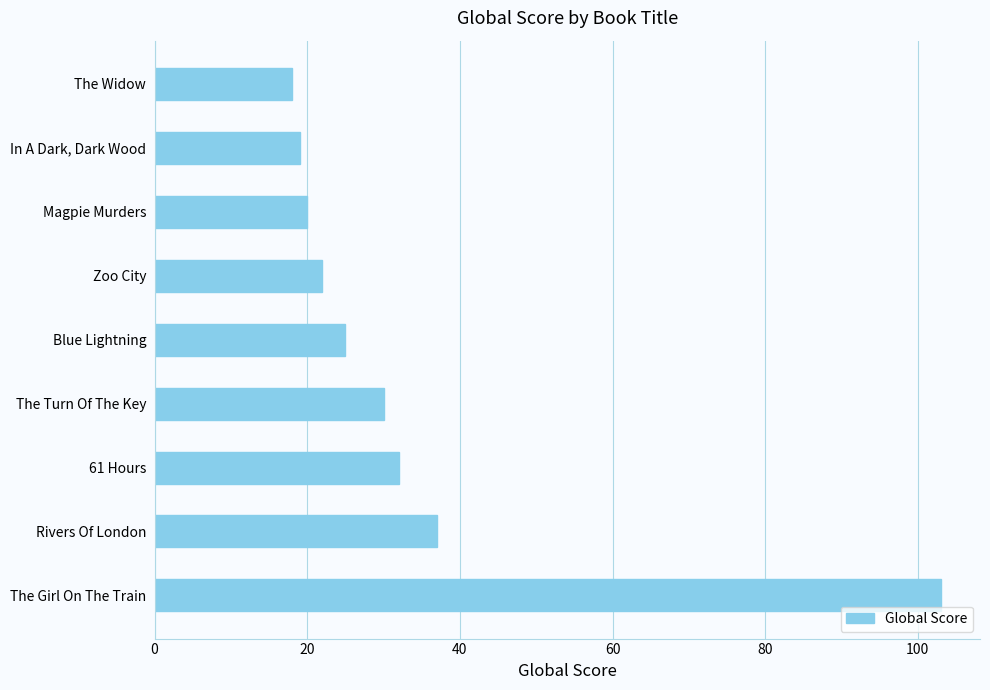

Read the value at The Girl On The Train.

103